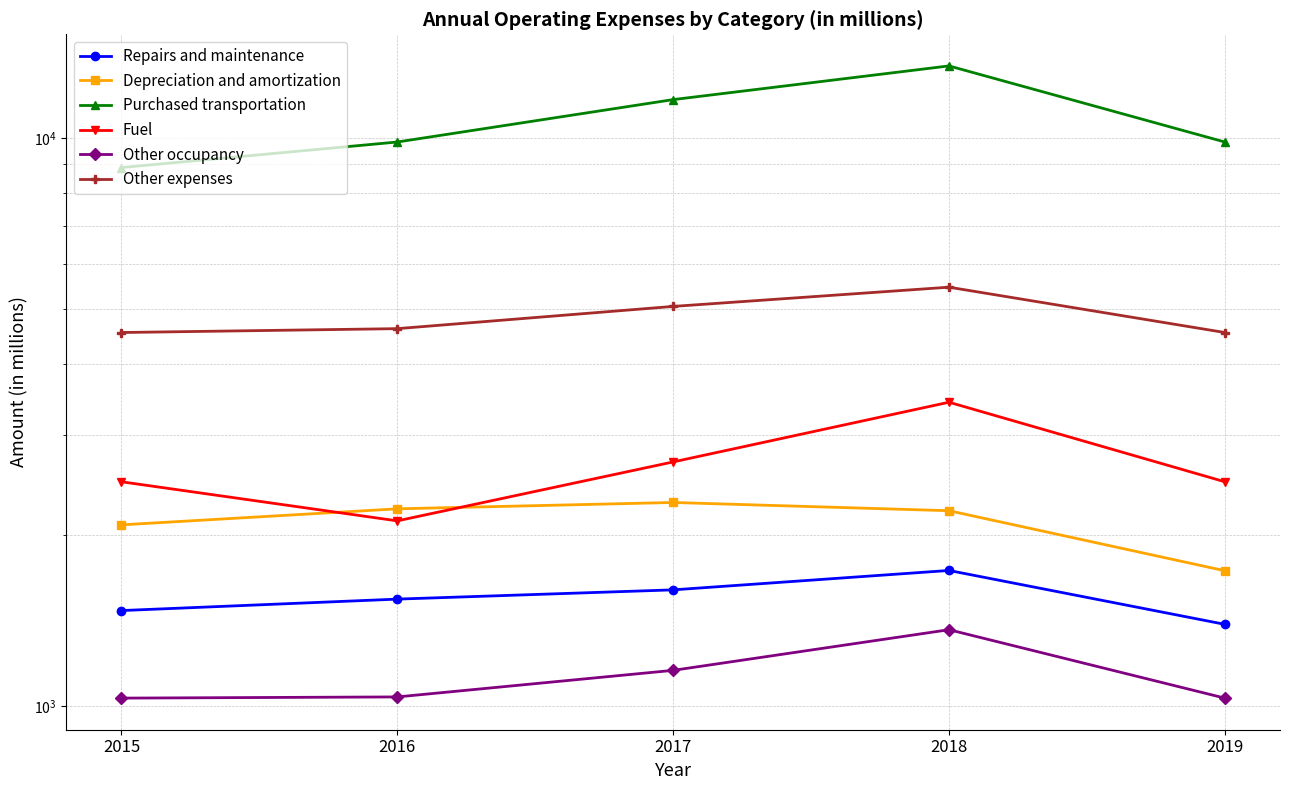

True or false: Other expenses has more than 2 interior local peaks.

False